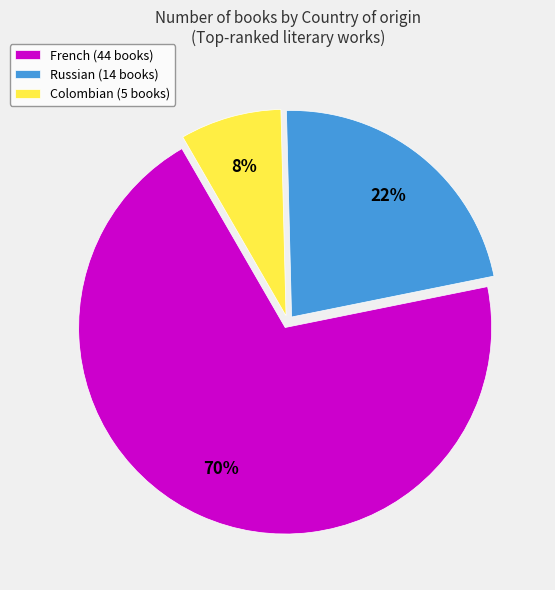

To the nearest percent, what percentage of the pie is Colombian?

8%